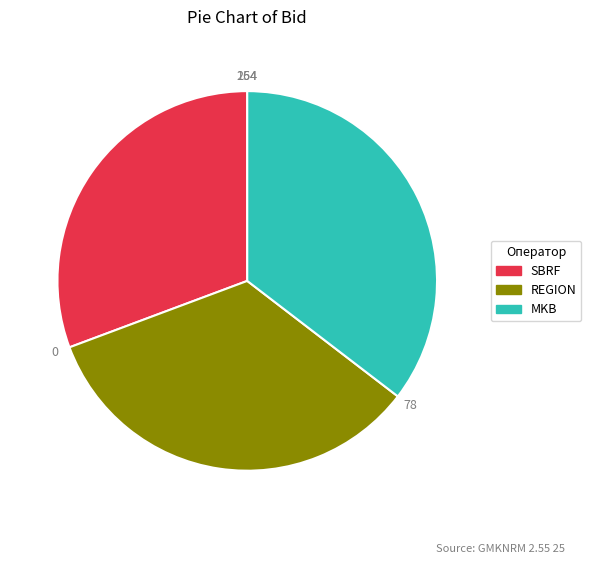

Between REGION and MKB, which is larger?

MKB